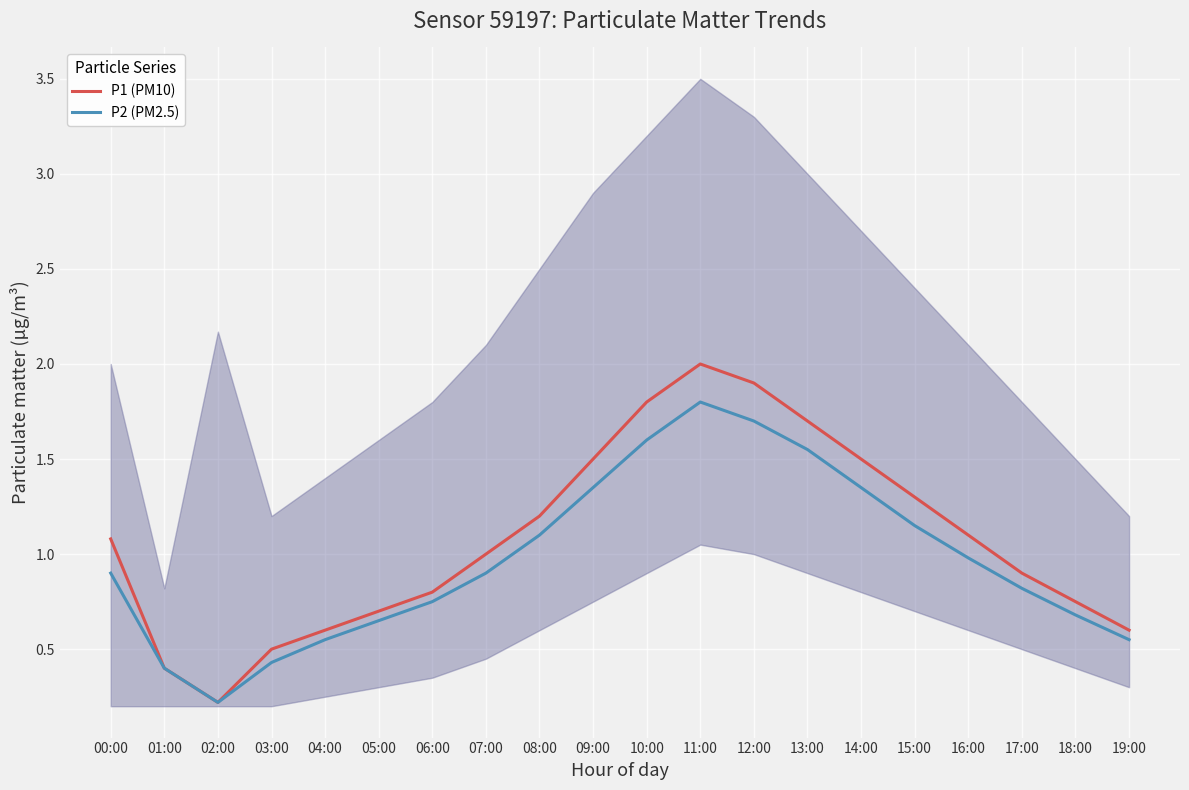

Between 19:00 and 05:00, which is larger?

05:00